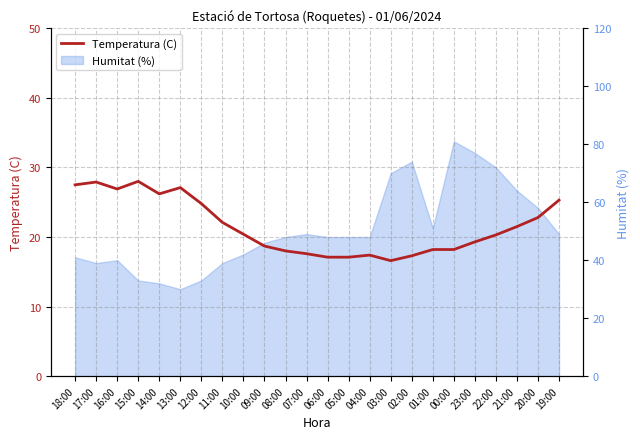

The value at 23:00 is 19.3. True or false?

True